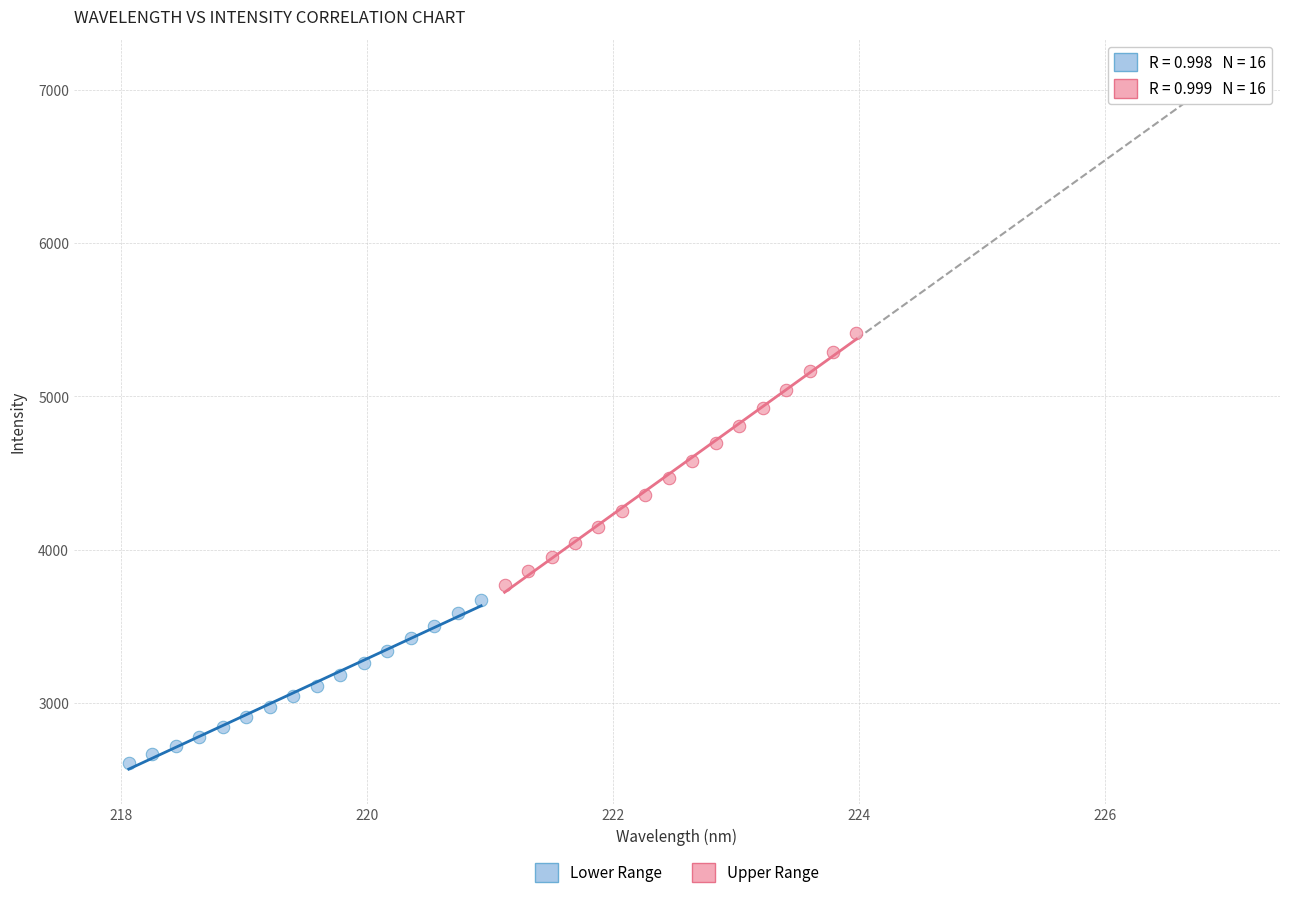

Which series contains the highest Y value?

Upper Range